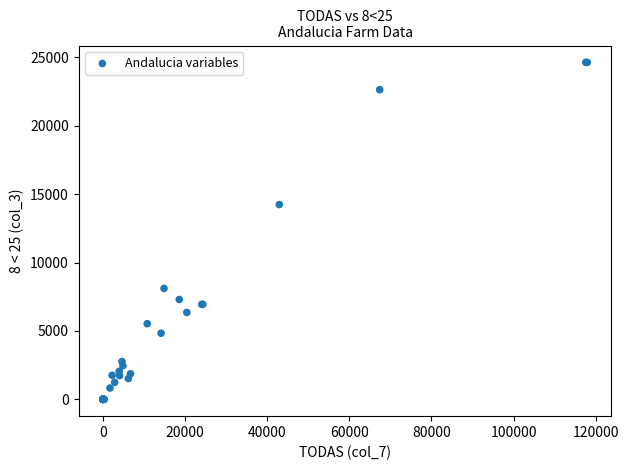

What Y value in the scatter plot is closest to 12316?

14238.0